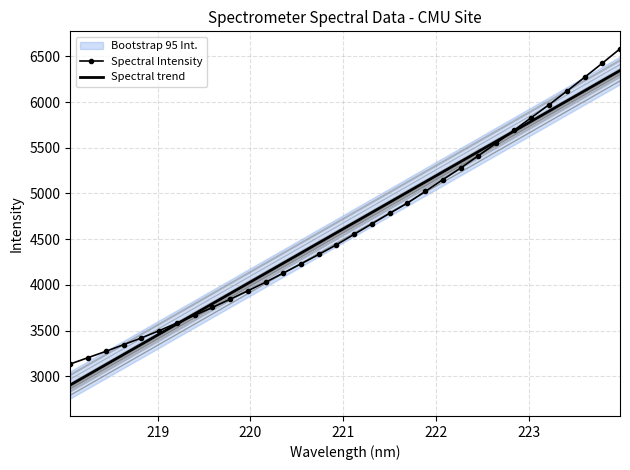

List the series in order of their peak value, highest first.

Spectral Intensity, Spectral trend